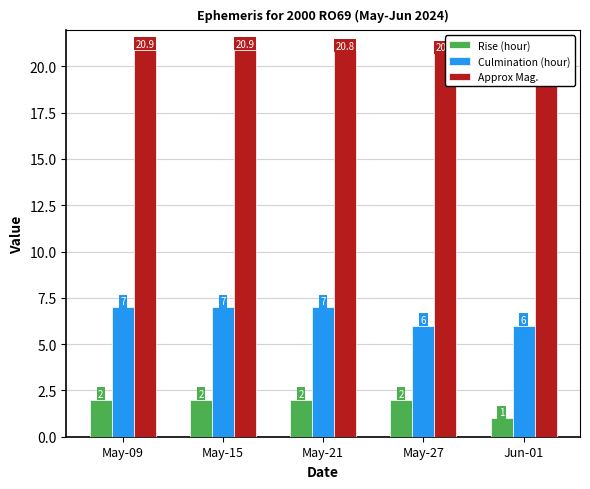

The Approx Mag. series shows 4.3 at May-09. True or false?

False